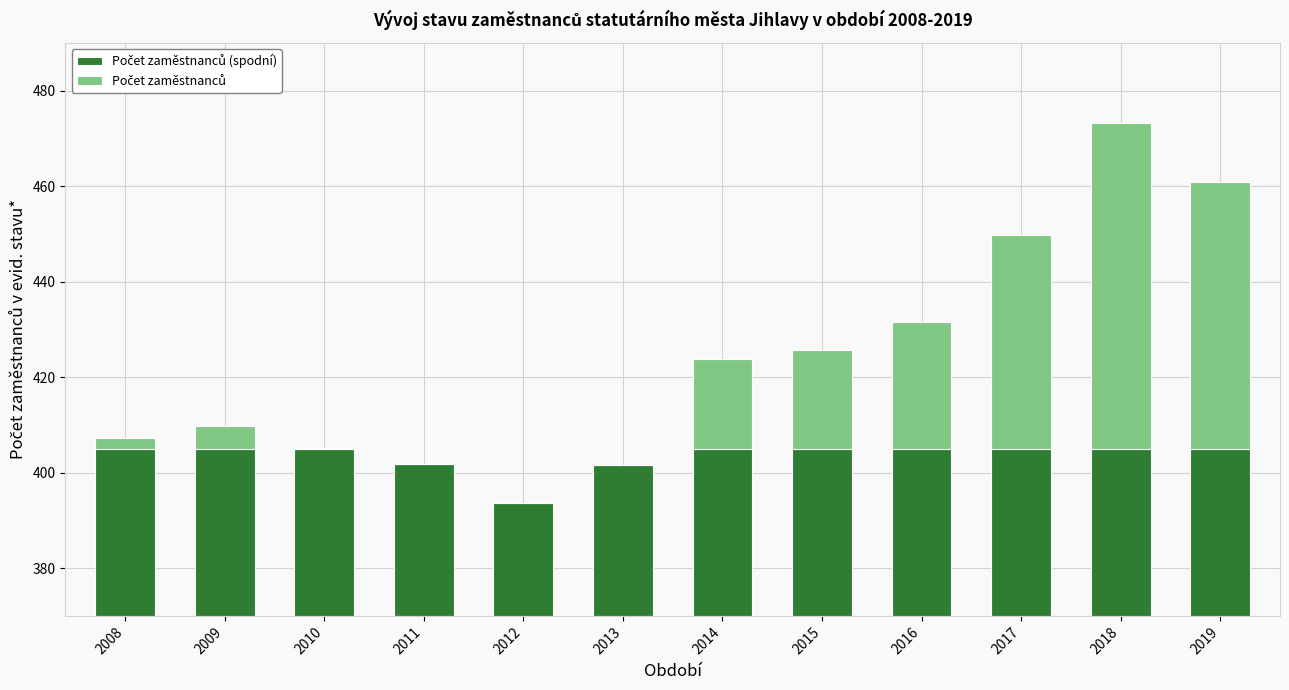

Rank the series at 2017 from highest to lowest value.

Počet zaměstnanců, Počet zaměstnanců (spodní)